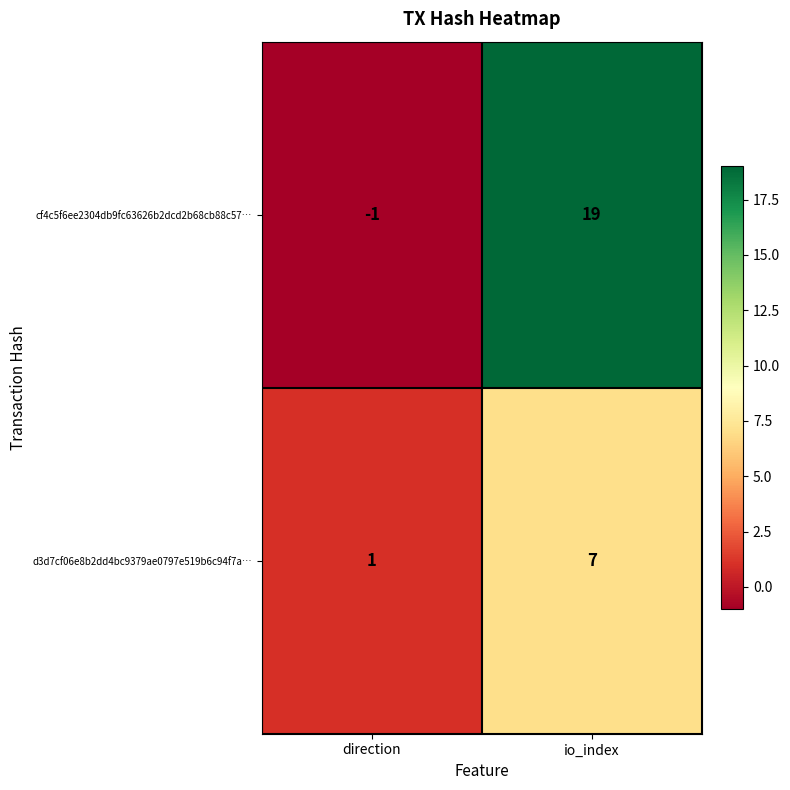

At which label does d3d7cf06e8b2dd4bc9379ae0797e519b6c94f7a… reach its minimum?

direction